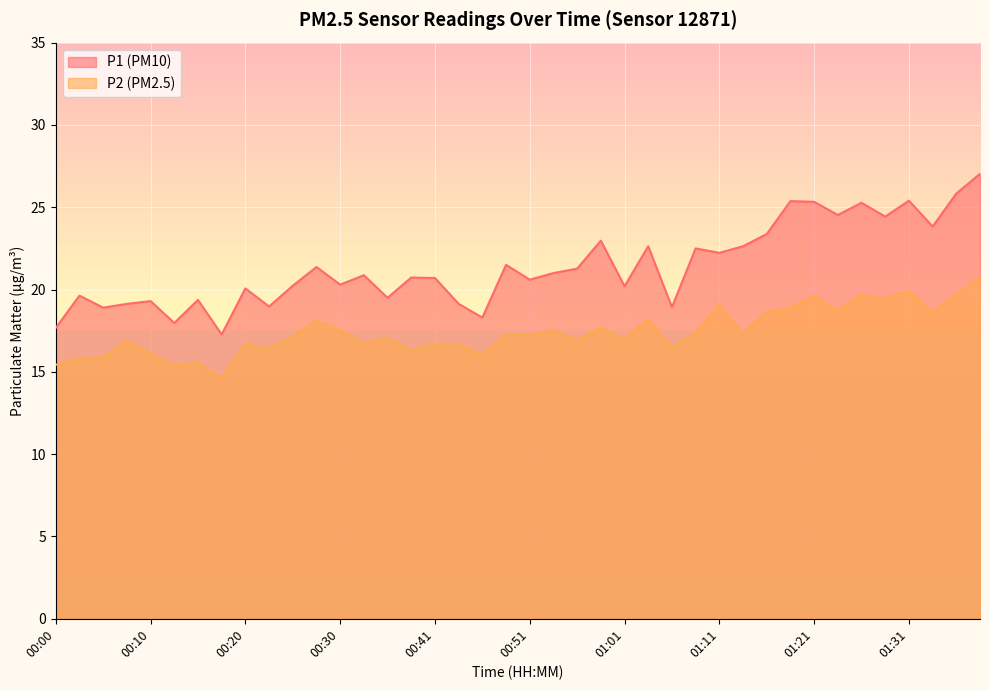

Where is P2 nearest to the value 17?

01:01